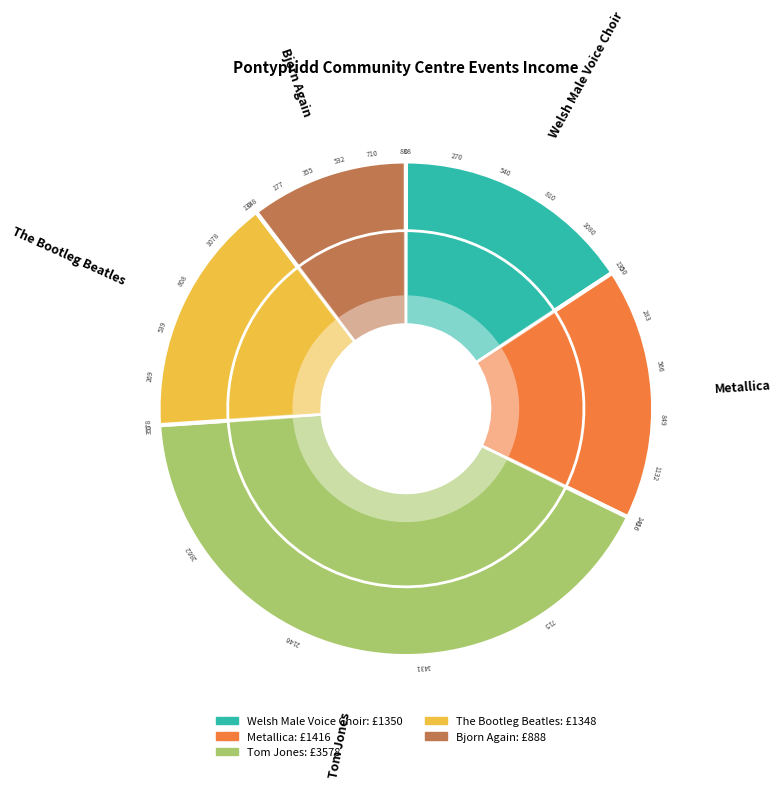

How many segments does this pie chart have?

5